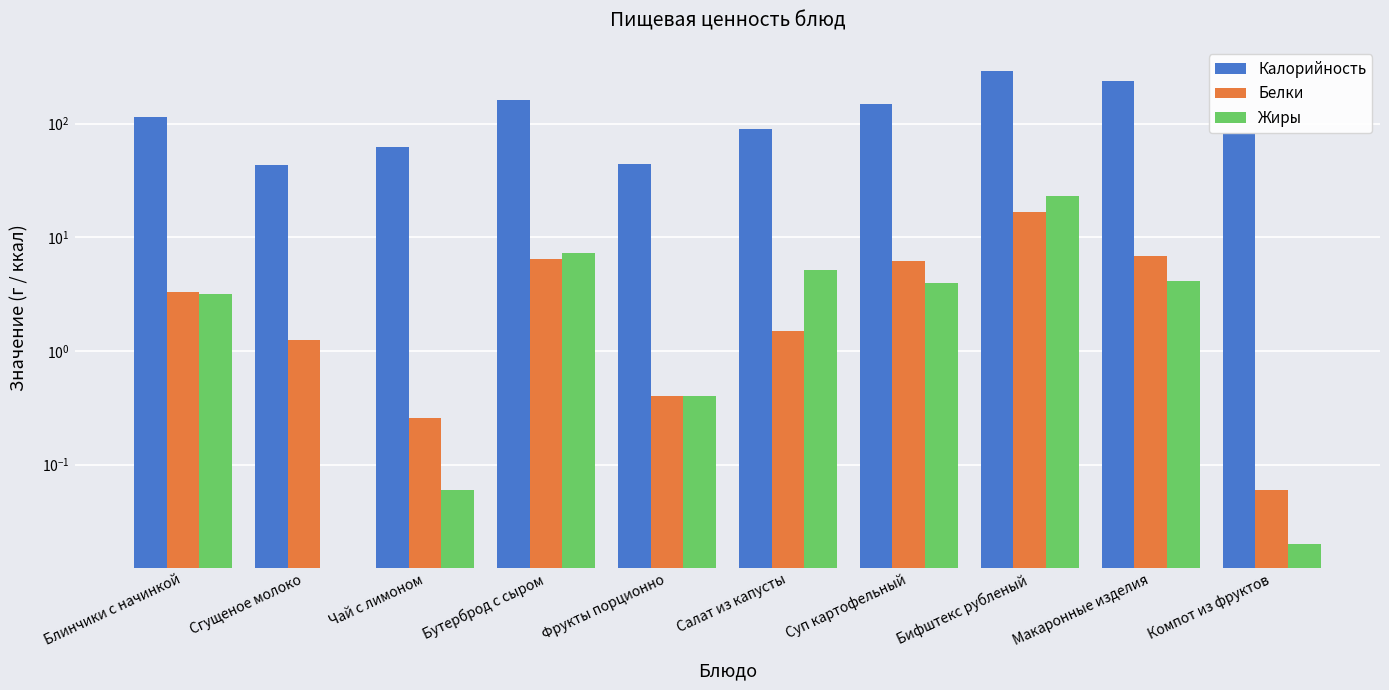

How many values in Жиры are above zero?

9